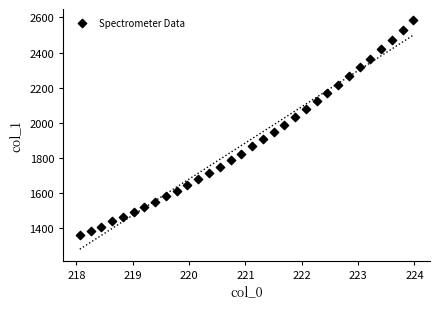

What is the range of X values (max minus min)?

5.9